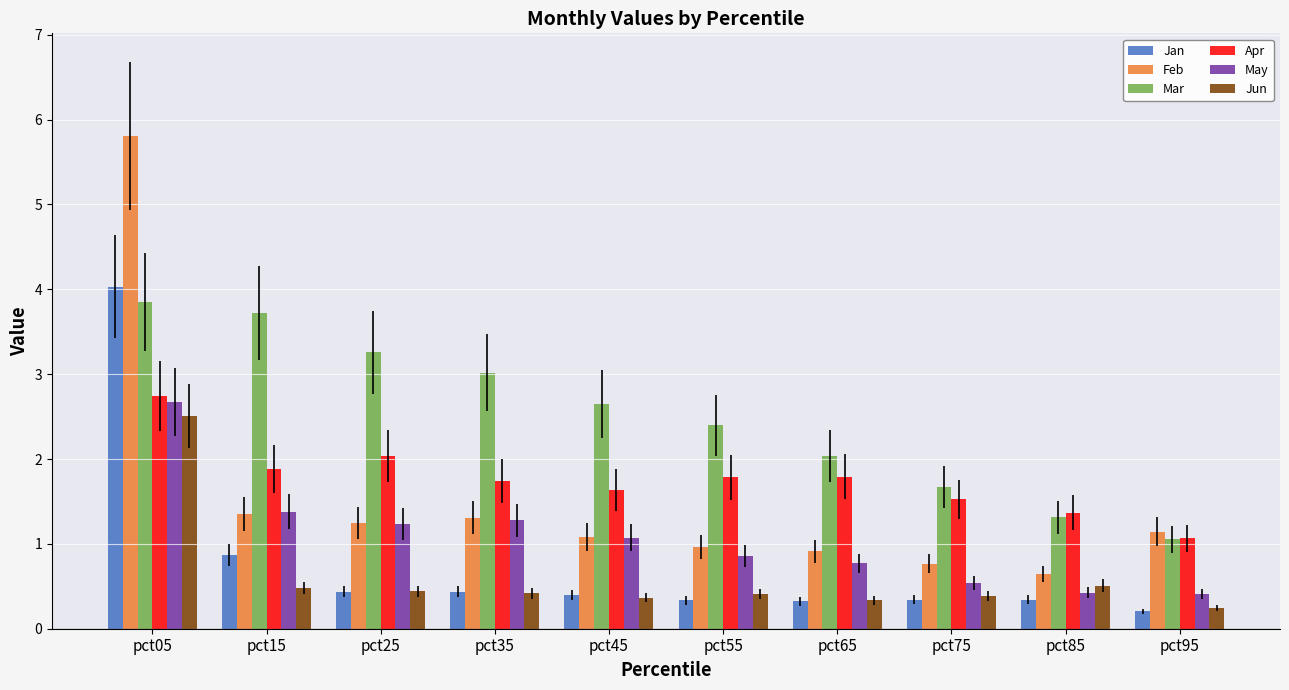

What are all the series names shown in the legend?

Jan, Feb, Mar, Apr, May, Jun